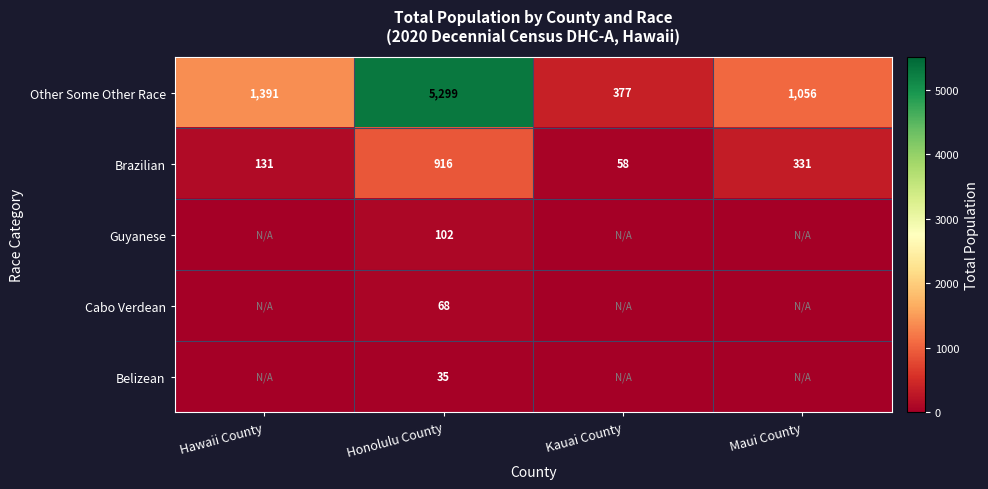

At which label is Other Some Other Race closest to 2838?

Hawaii County